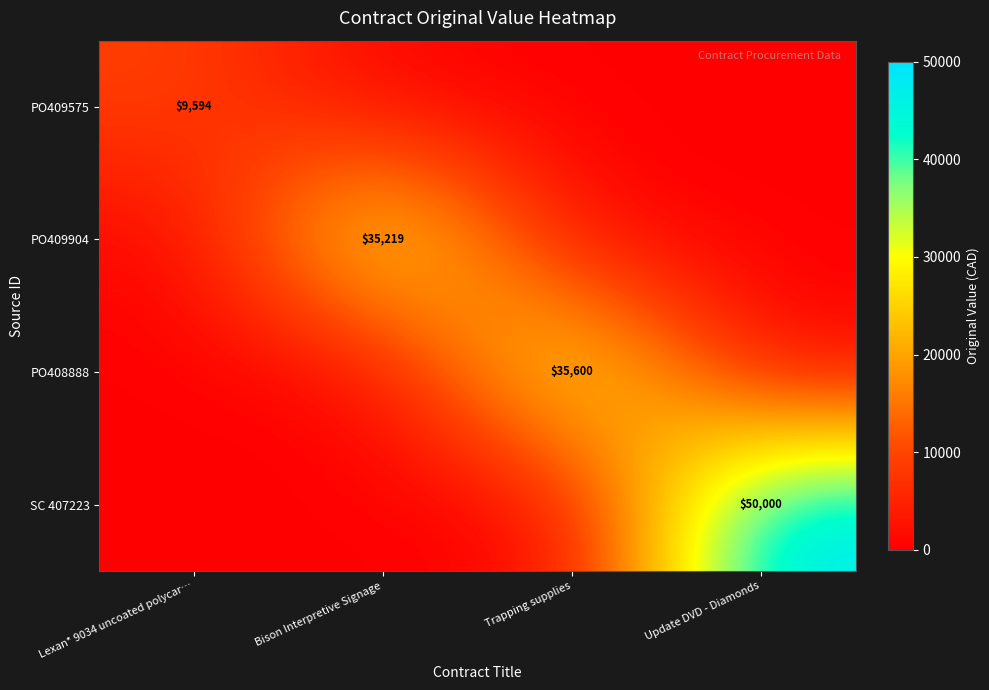

True or false: PO409575 has a value of 9594 at Lexan* 9034 uncoated polycar….

True